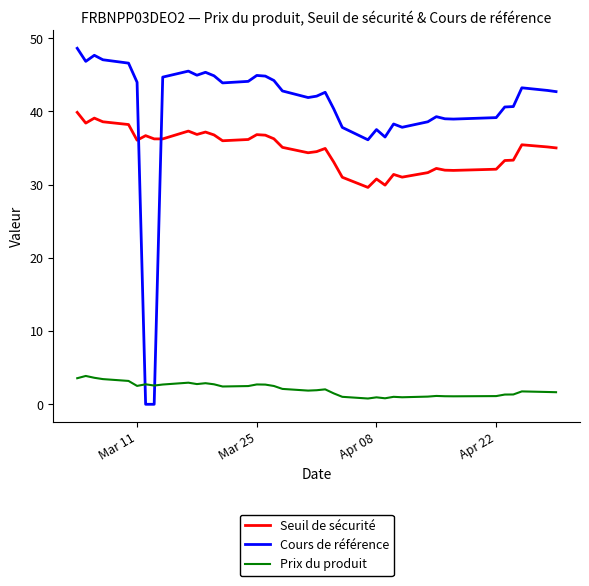

What is the average value of the Seuil de sécurité series?

34.8